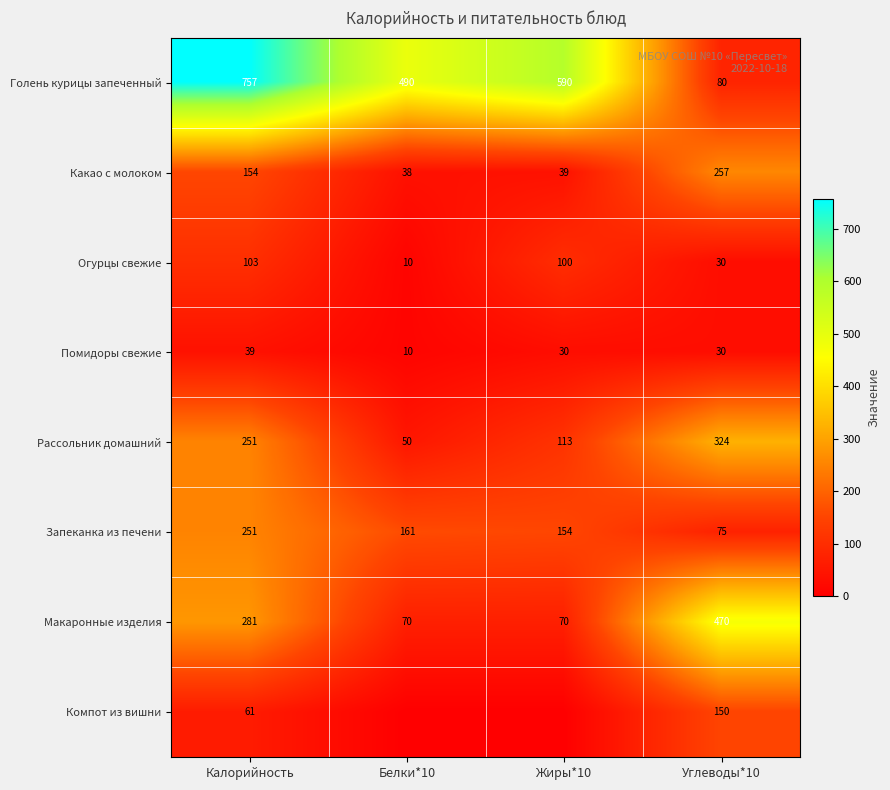

List the labels in order of Какао с молоком value, largest first.

Углеводы*10, Калорийность, Жиры*10, Белки*10